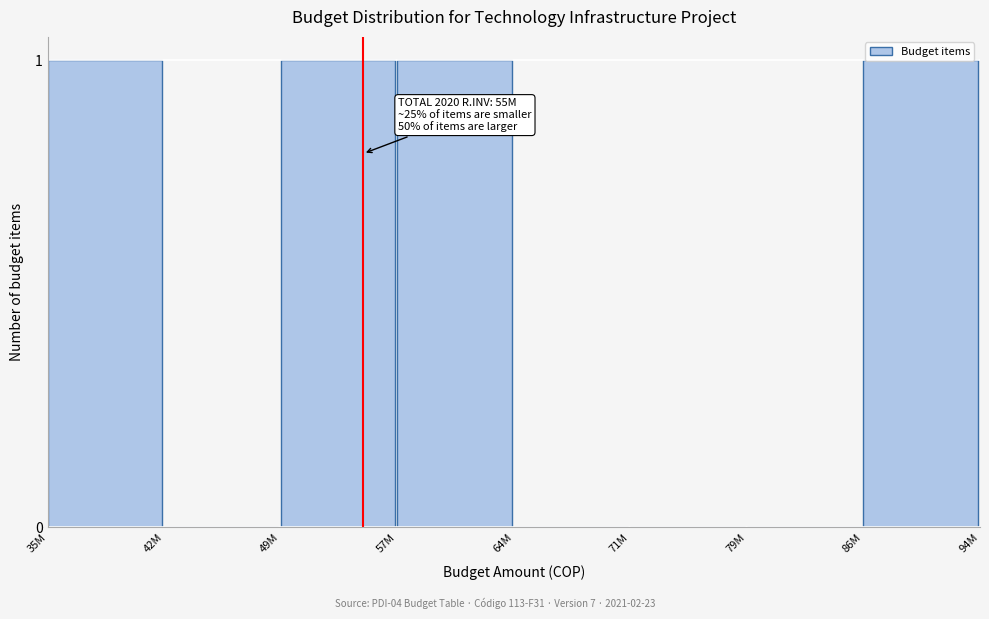

What is the change in value from 64M to 86M?

+1